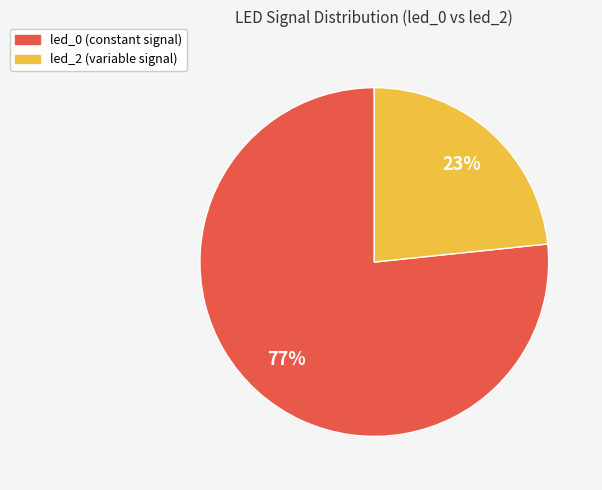

Does any single category account for the majority?

Yes